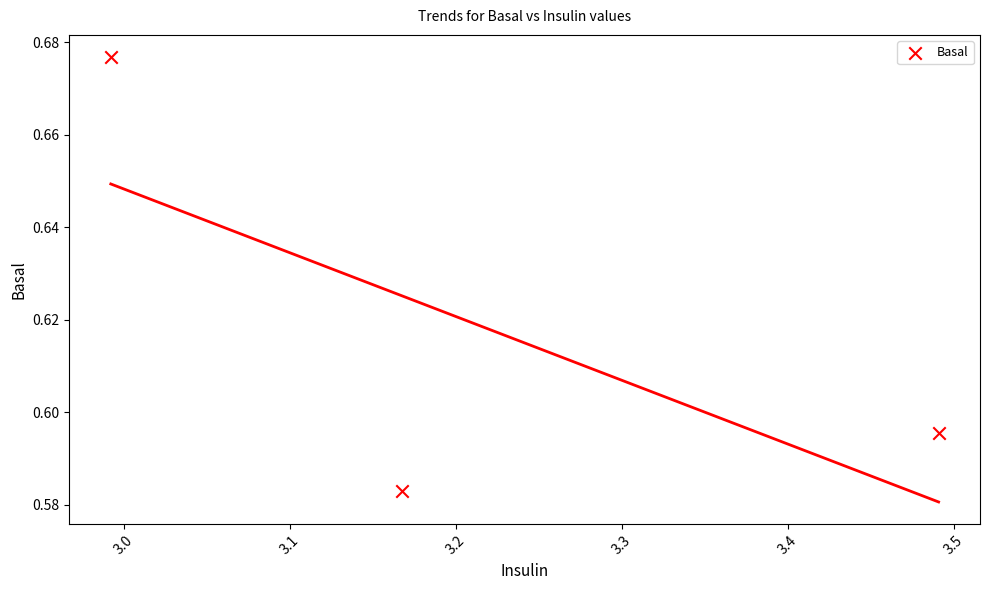

What is the range of X values (max minus min)?

0.5